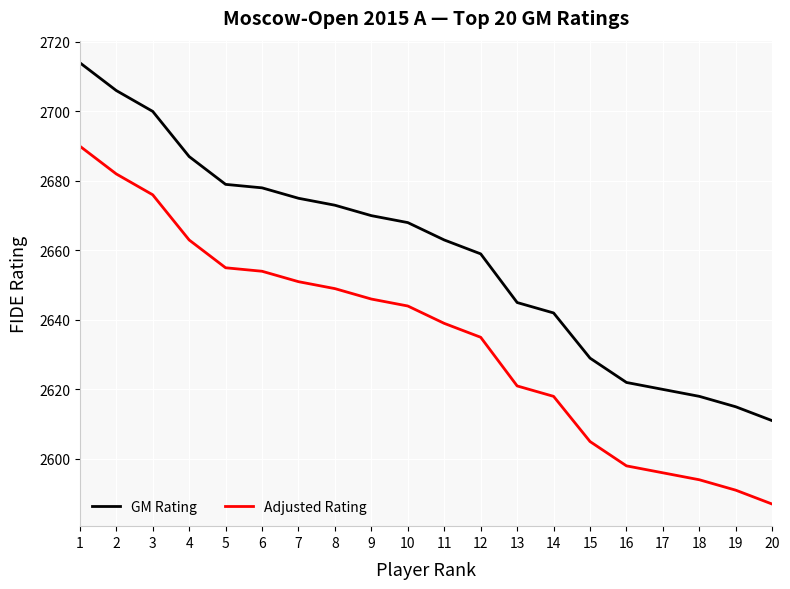

What is the greatest value displayed?

2714